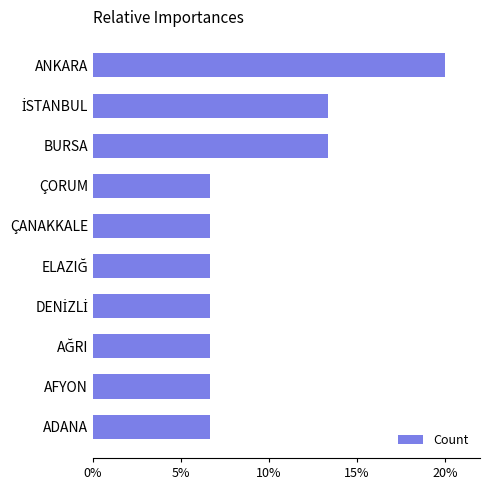

Are the bars horizontal?

Yes